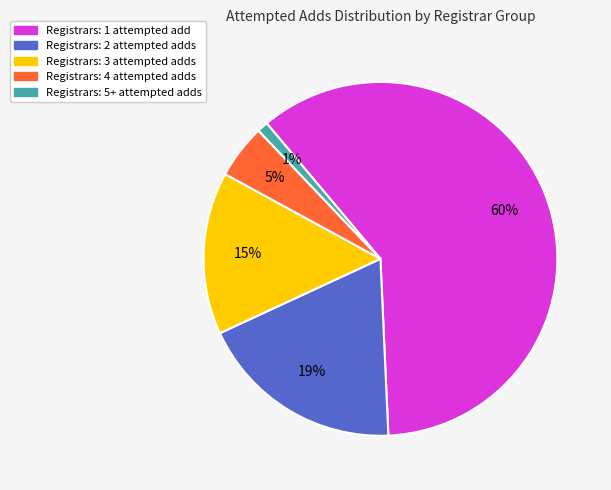

Is there any slice that represents more than half of the pie?

Yes